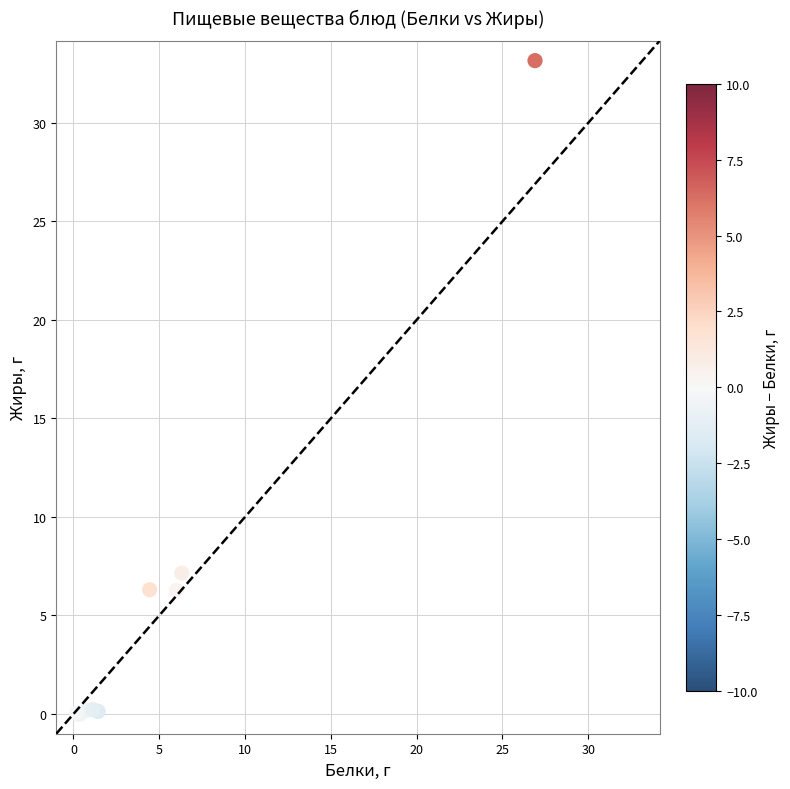

What Y value in the scatter plot is closest to 16?

7.2